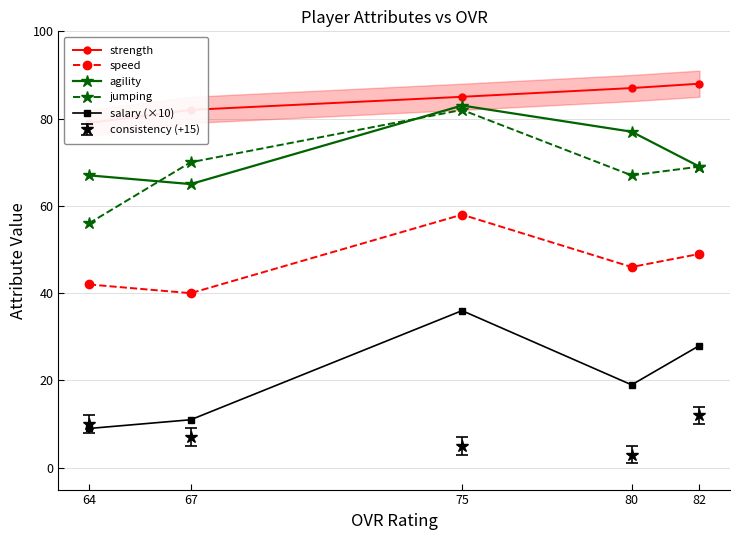

True or false: strength and jumping cross at least once.

False